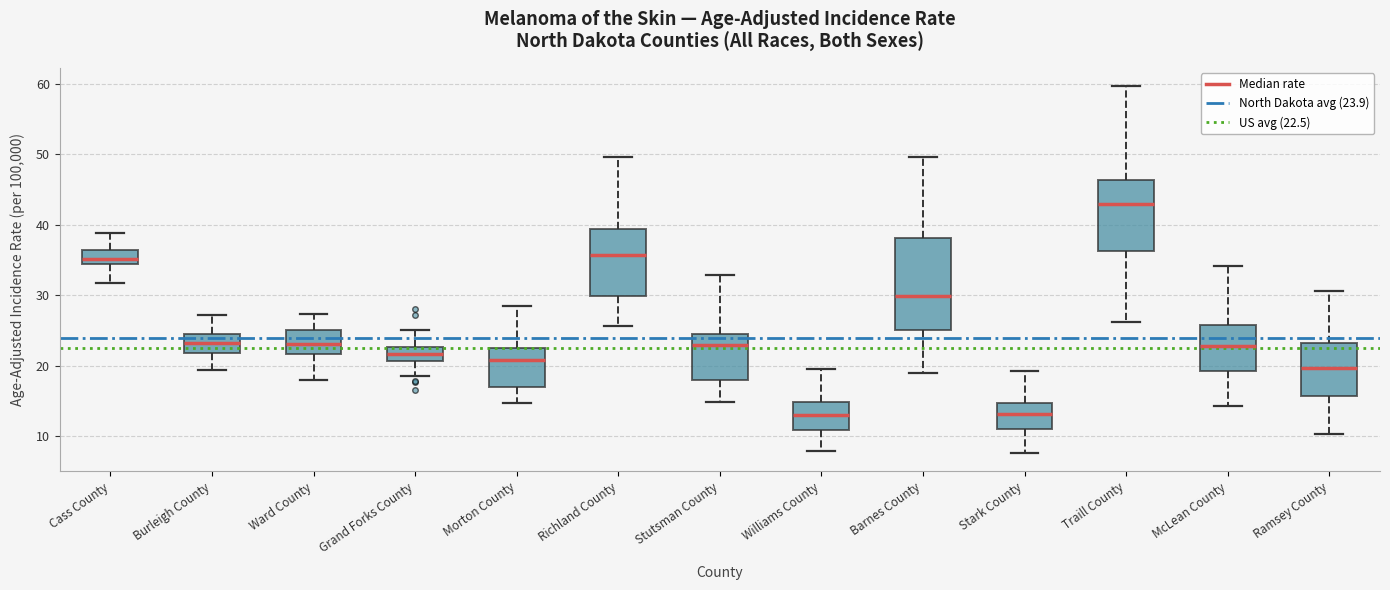

Which box's median line is the highest?

Traill County